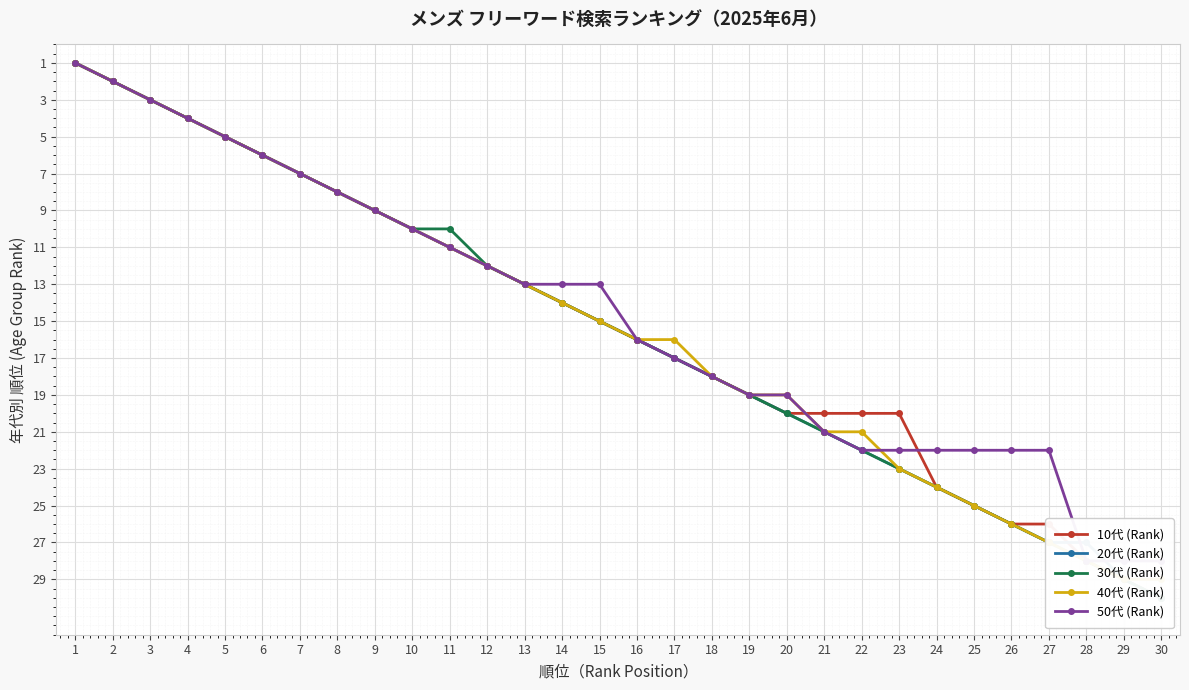

Is it true that 10代 (Rank) equals 6 at 6?

True